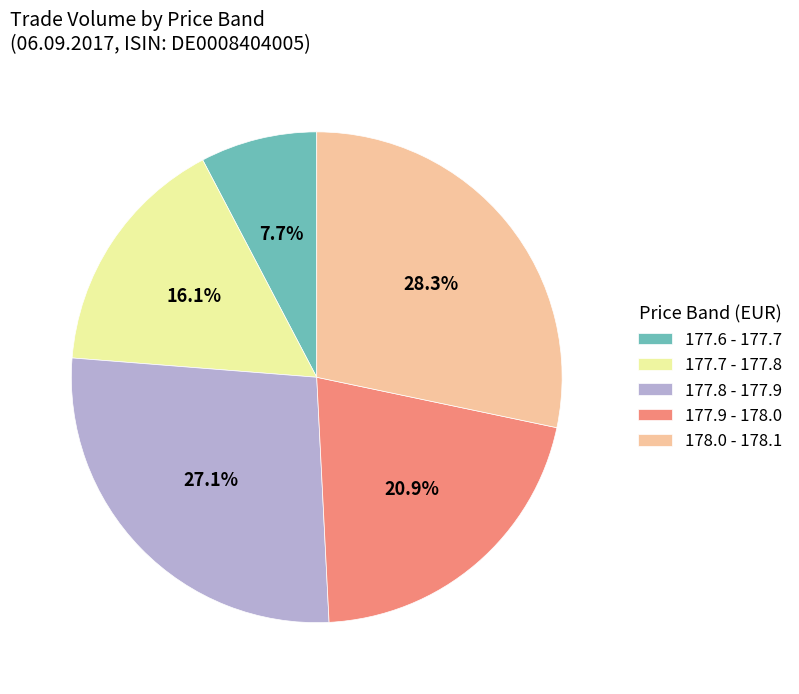

Between 177.6 - 177.7 and 178.0 - 178.1, which is larger?

178.0 - 178.1